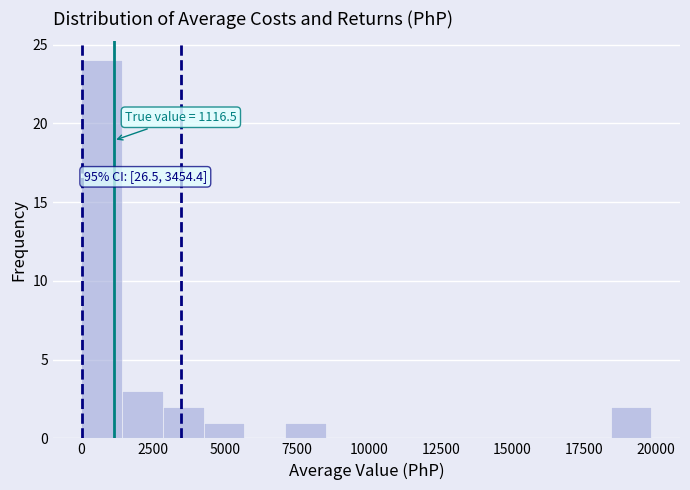

Read against the x-axis, roughly where is the centre of the tallest bar?

500